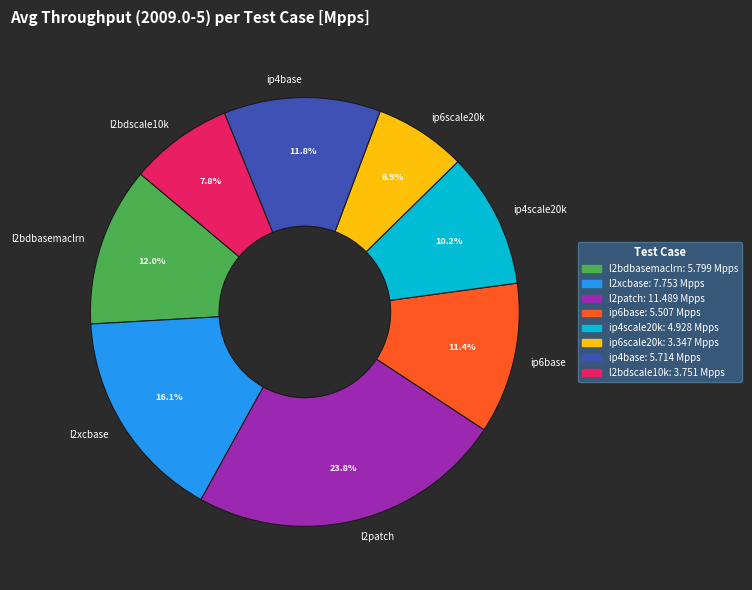

To the nearest percent, what is the difference between the largest and smallest slice percentages?

17%